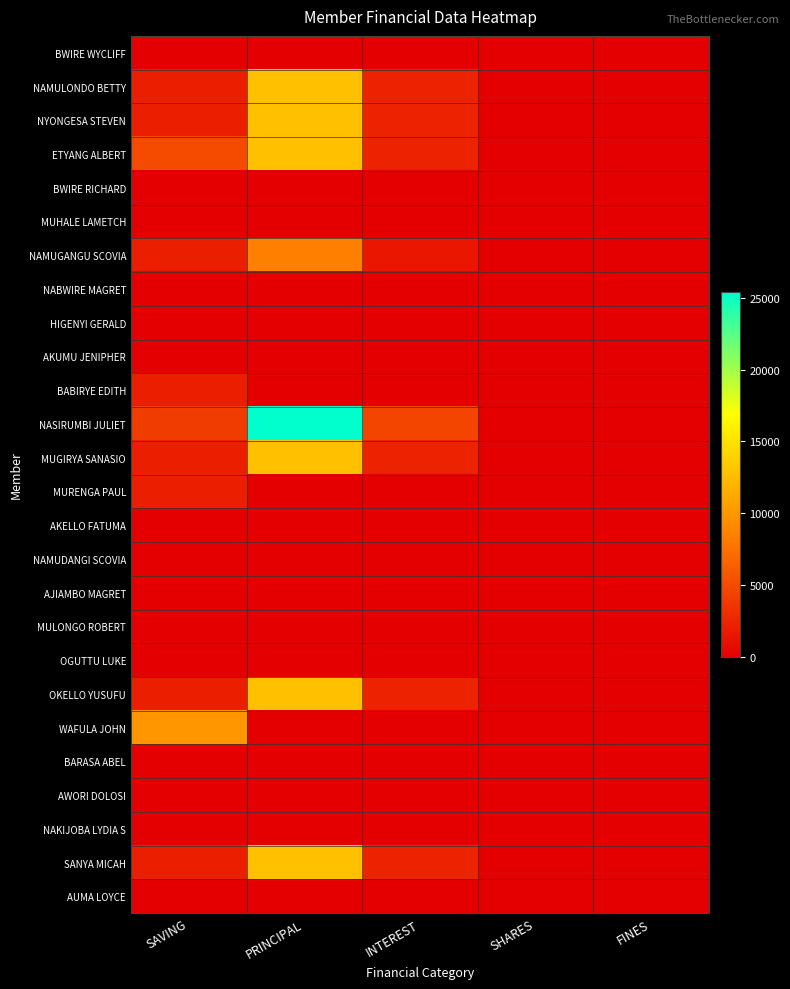

What is the difference between the highest and lowest values at INTEREST?

4600